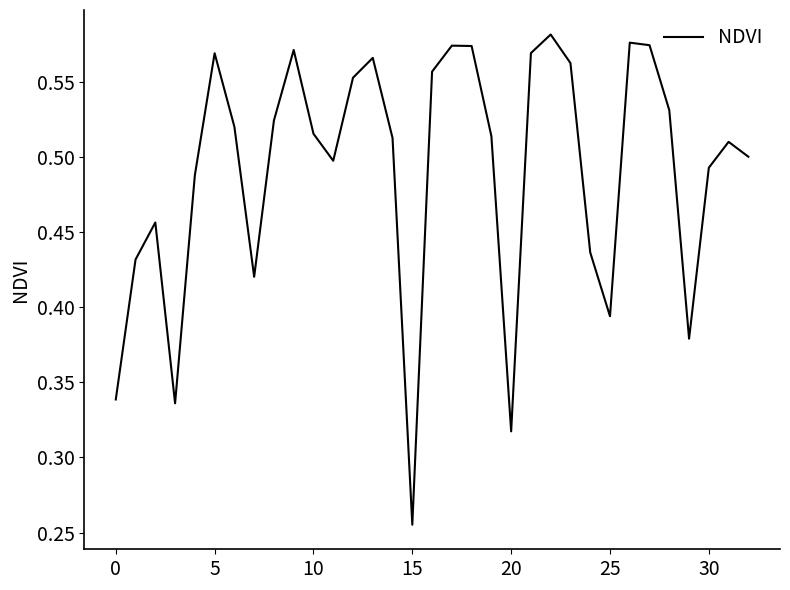

Is this an area chart (filled region under the line)?

No